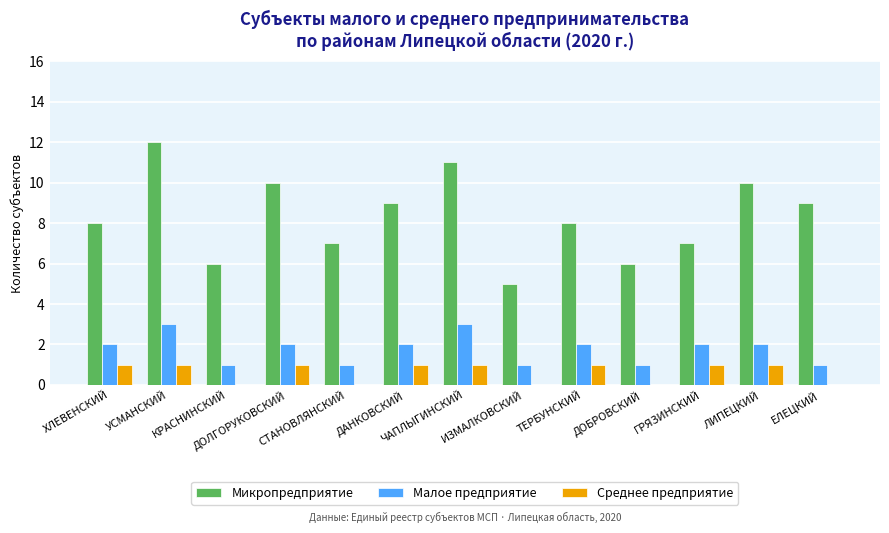

The value of Микропредприятие at ЕЛЕЦКИЙ is 9. True or false?

True